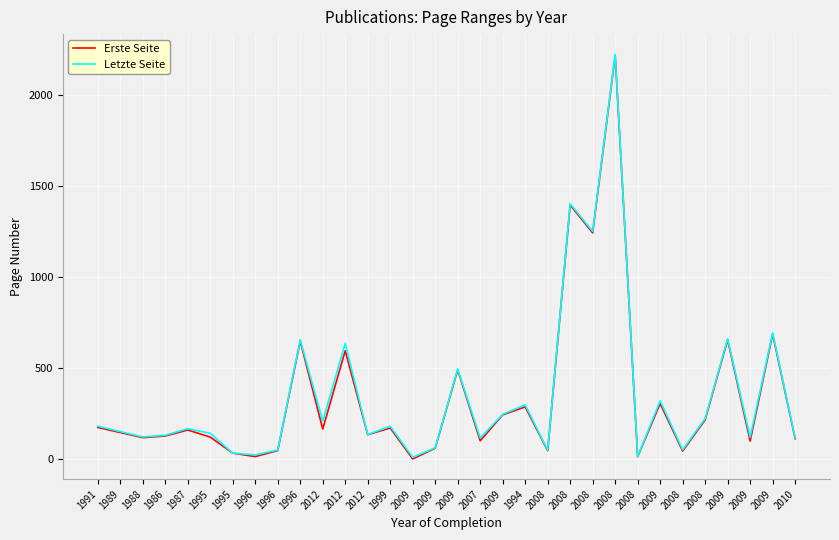

What is the difference between the maximum and minimum values in the Erste Seite series?

2214